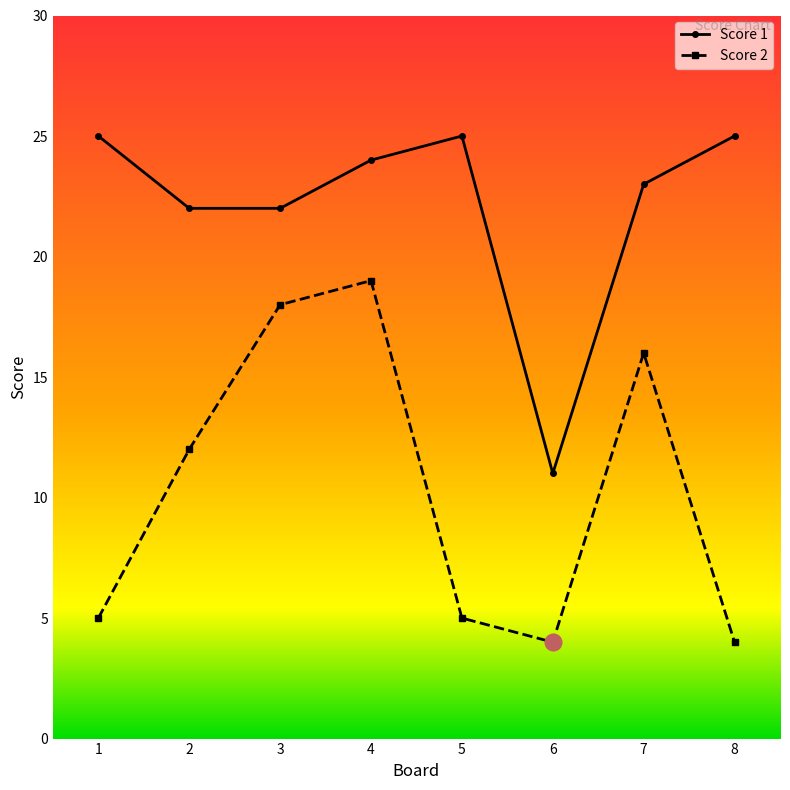

What is the approximate value of Score 1 at 8, to the nearest 5?

25